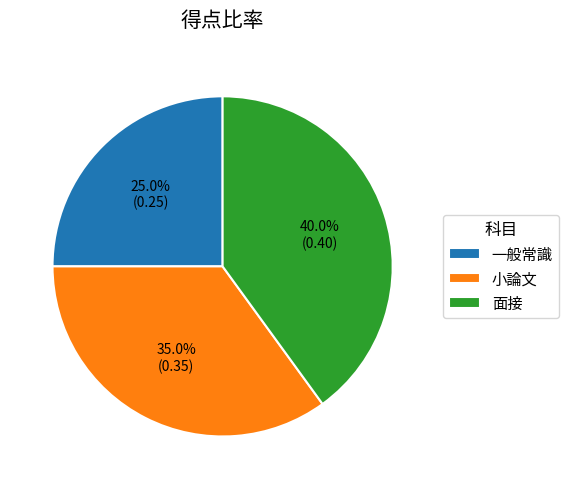

What percentage is the 面接 slice, to the nearest percent?

40%